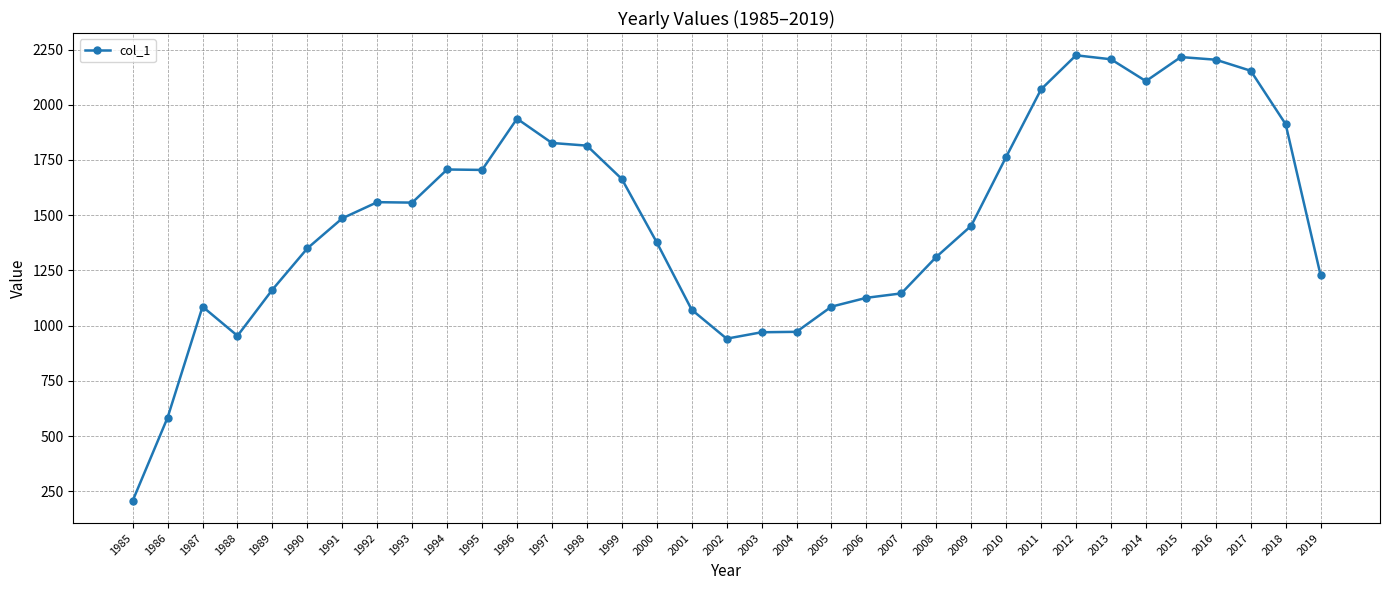

Where is the first local maximum?

1987